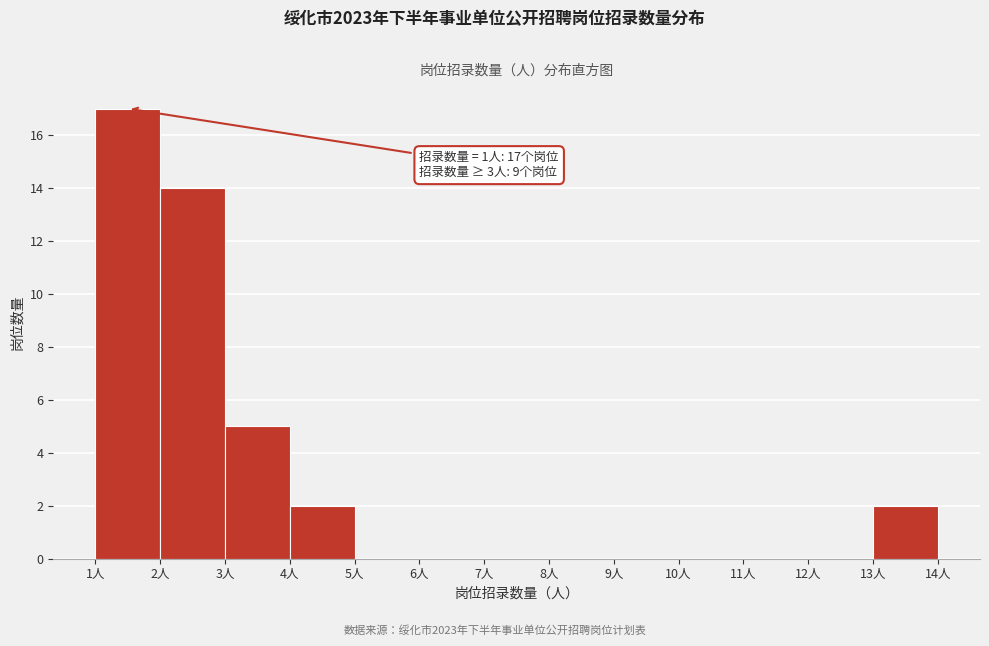

Over which range of the x-axis is the bar tallest?

1 to 2